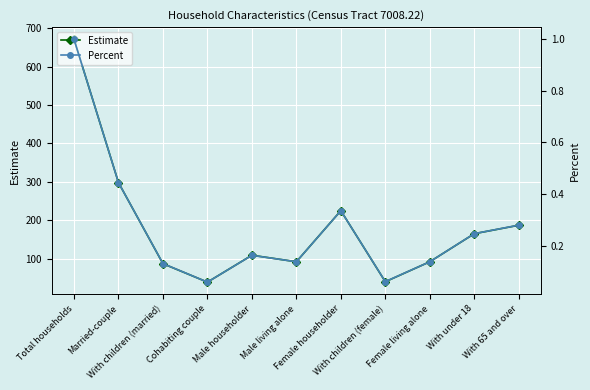

Reading left to right, list all the values displayed in this chart.

Estimate: Total households=671.0	Married-couple=298.0	With children (married)=87.0	Cohabiting couple=39.0	Male householder=109.0	Male living alone=92.0	Female householder=225.0	With children (female)=40.0	Female living alone=92.0	With under 18=165.0	With 65 and over=187.0
Percent: Total households=1.0	Married-couple=0.4	With children (married)=0.1	Cohabiting couple=0.1	Male householder=0.2	Male living alone=0.1	Female householder=0.3	With children (female)=0.1	Female living alone=0.1	With under 18=0.2	With 65 and over=0.3